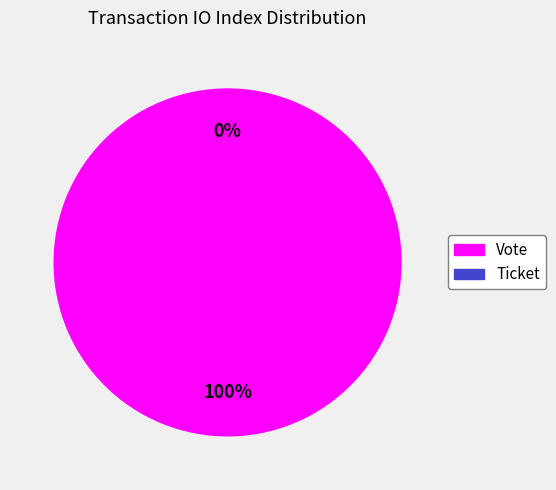

To the nearest percent, what is the difference between the Ticket and Vote slice percentages?

100%